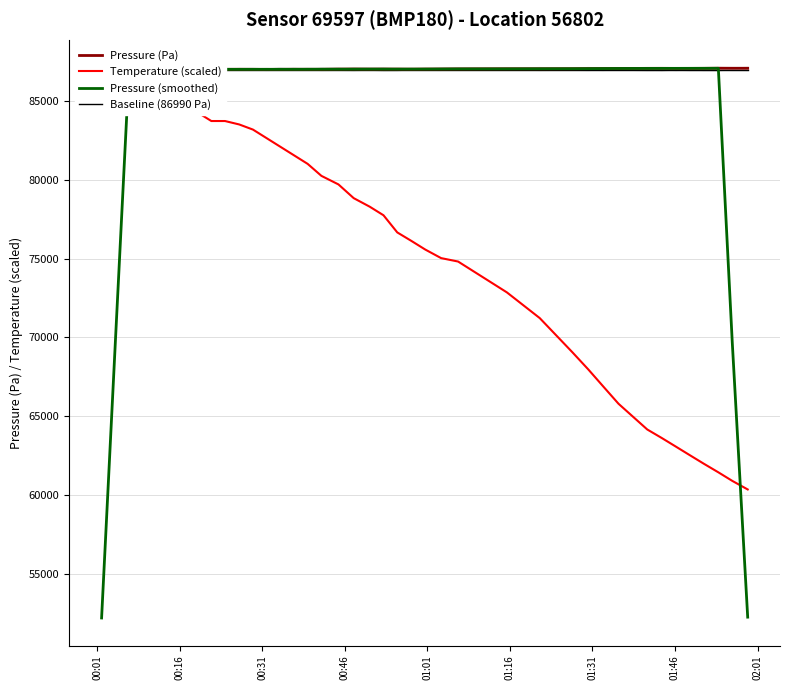

What is the highest value of the Pressure (smoothed) series?

87084.1